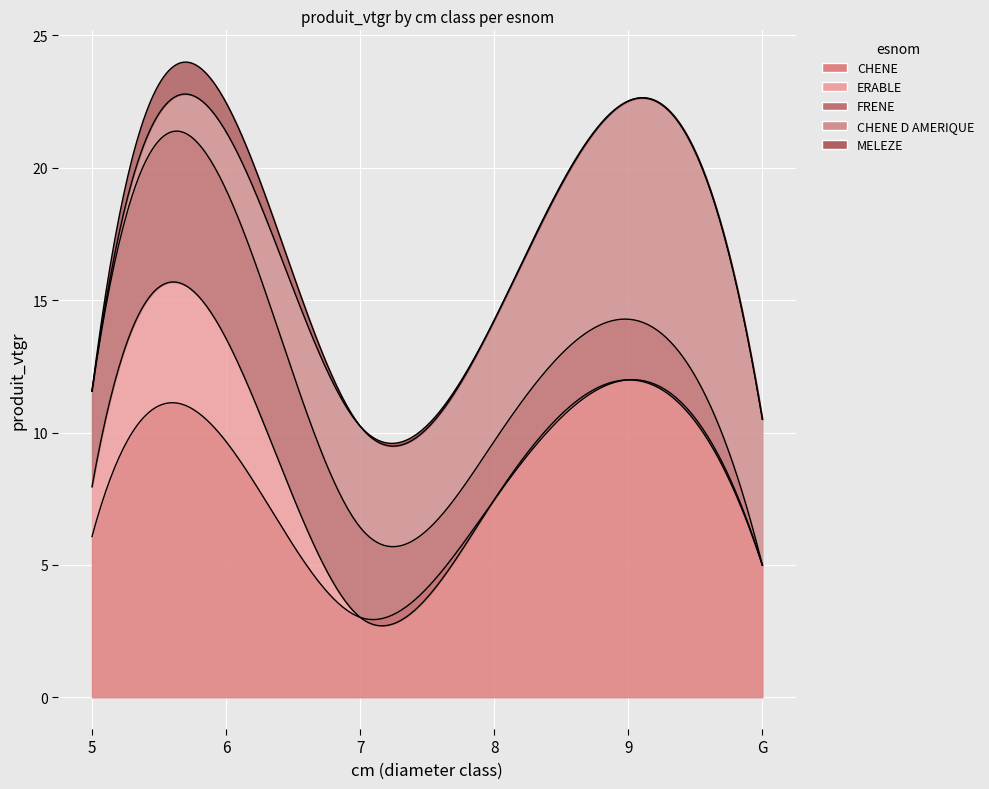

Which has a higher value, 8 or 7?

8